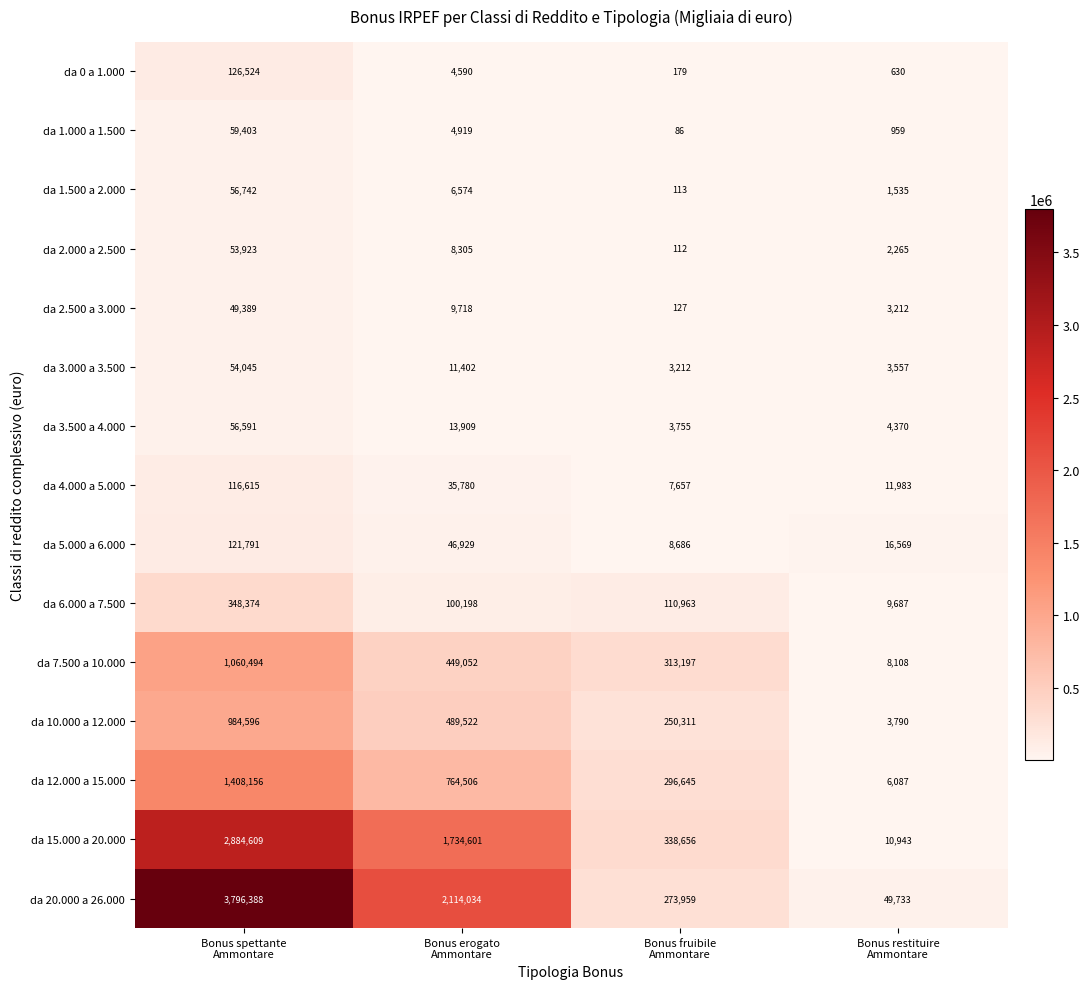

Which series has the largest total across all categories?

da 20.000 a 26.000